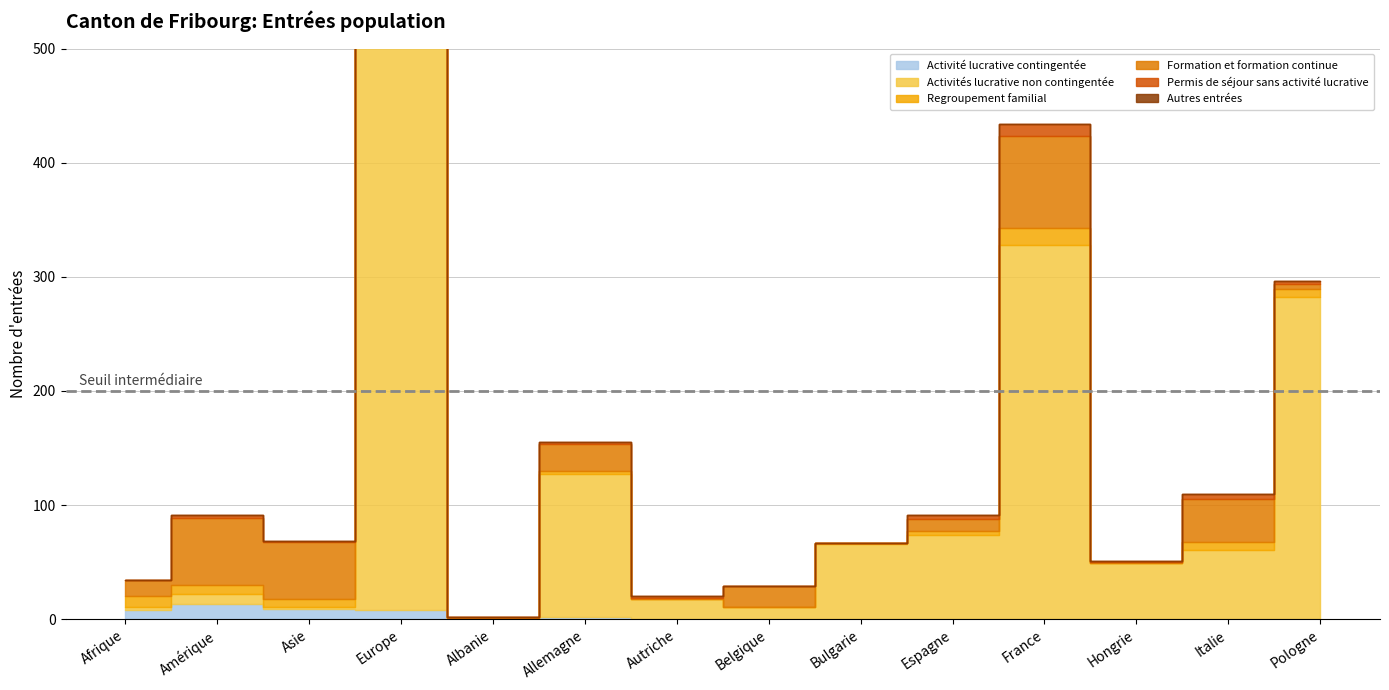

In Formation et formation continue, how many points are lower than both neighbors (excluding endpoints)?

5